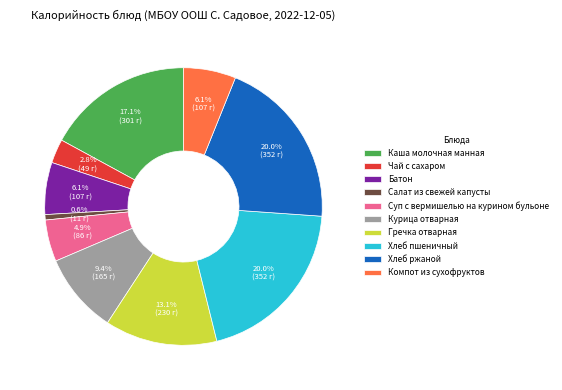

Between Хлеб пшеничный and Суп с вермишелью на курином бульоне, which is larger?

Хлеб пшеничный